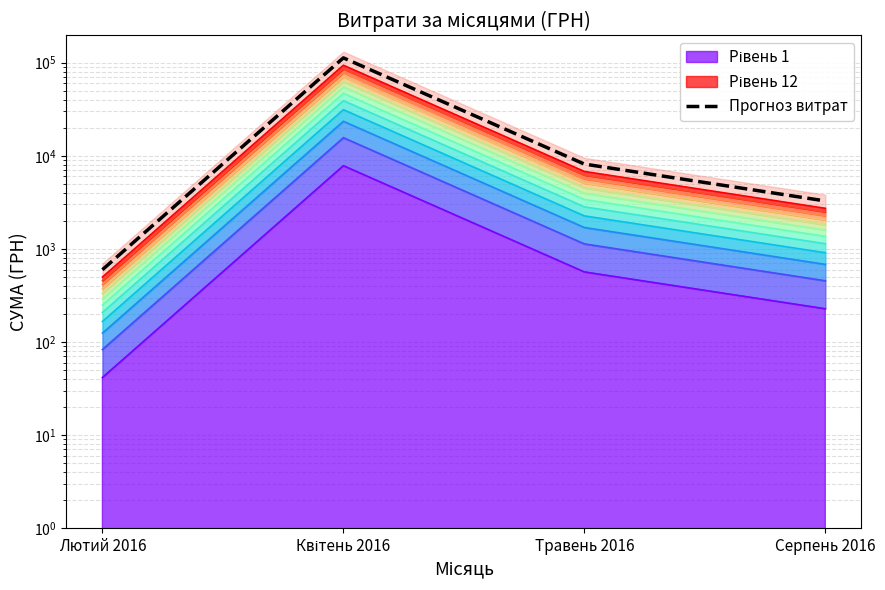

What is the label of the 1st point from the right?

Серпень 2016